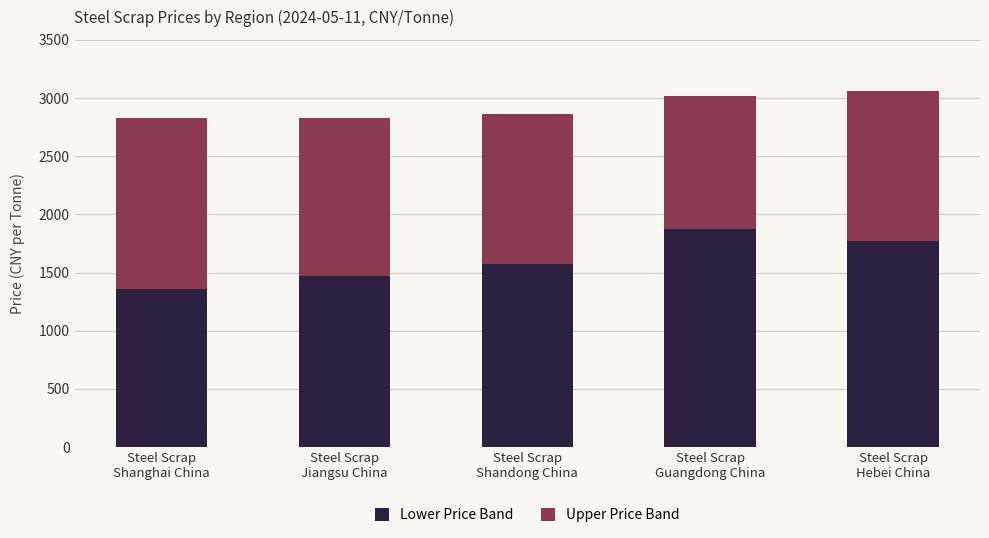

What is the maximum value for Lower Price Band?

1872